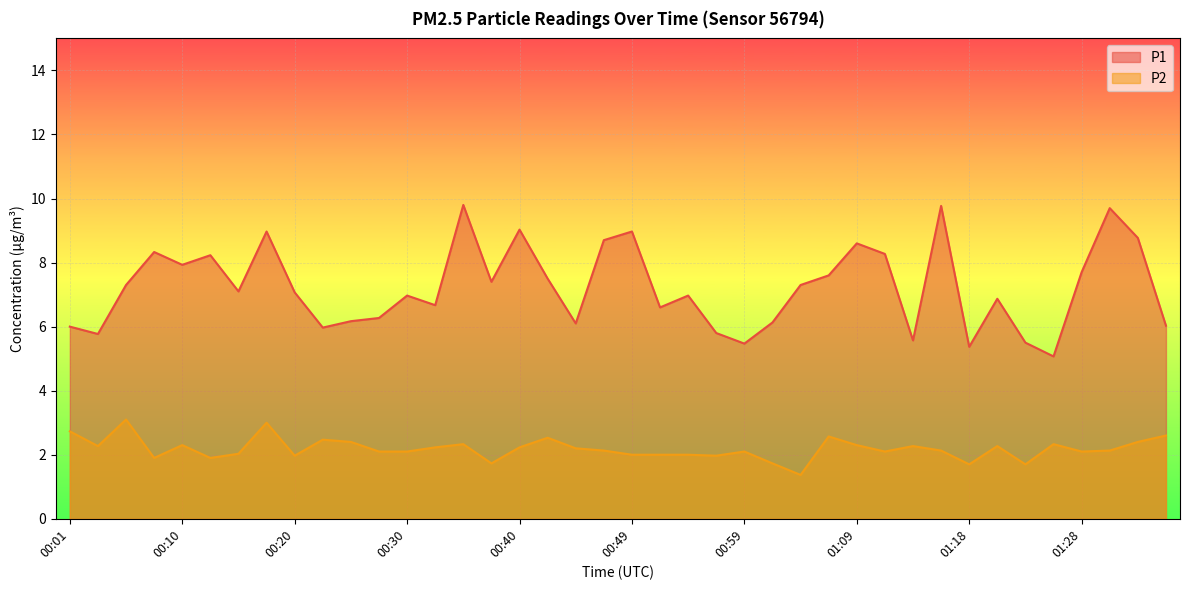

Does the chart display data point markers on the line(s)?

No